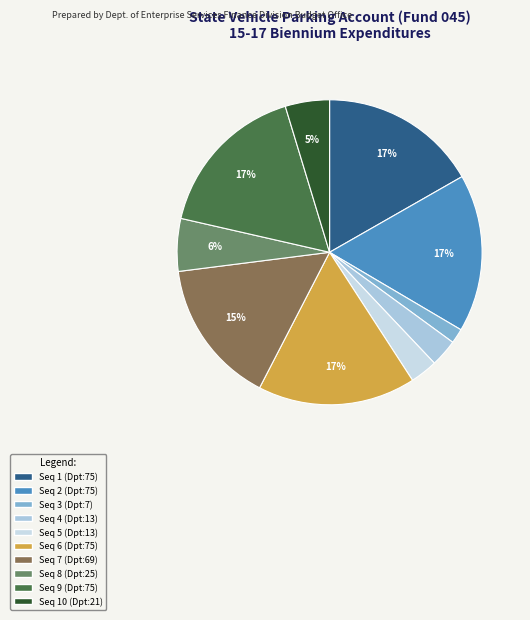

Count the number of slices in the pie.

10